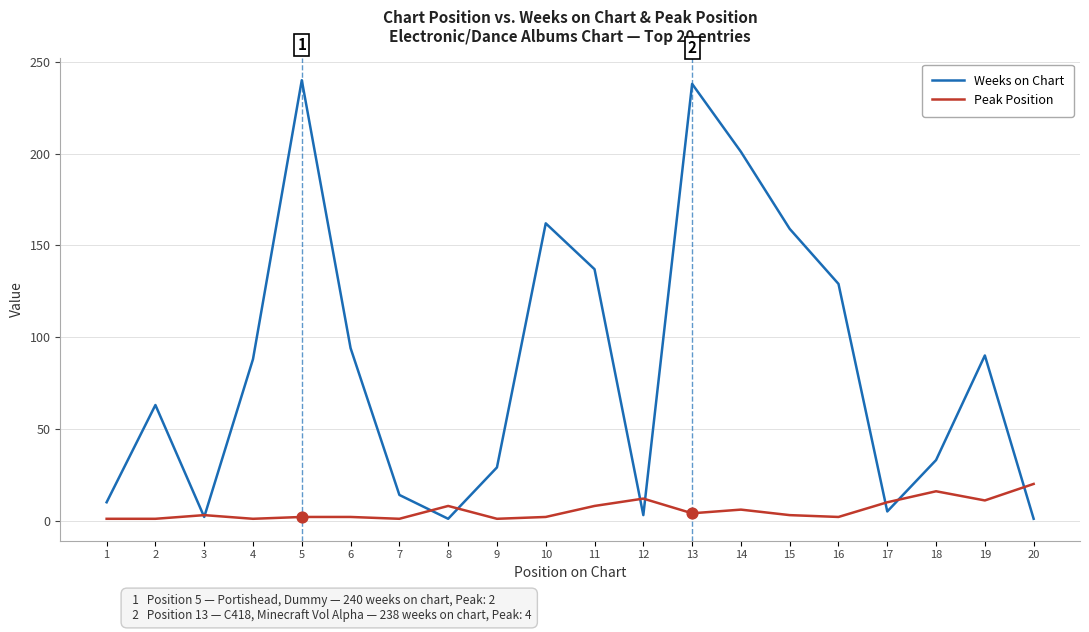

Which series has the largest total across all categories?

Weeks on Chart